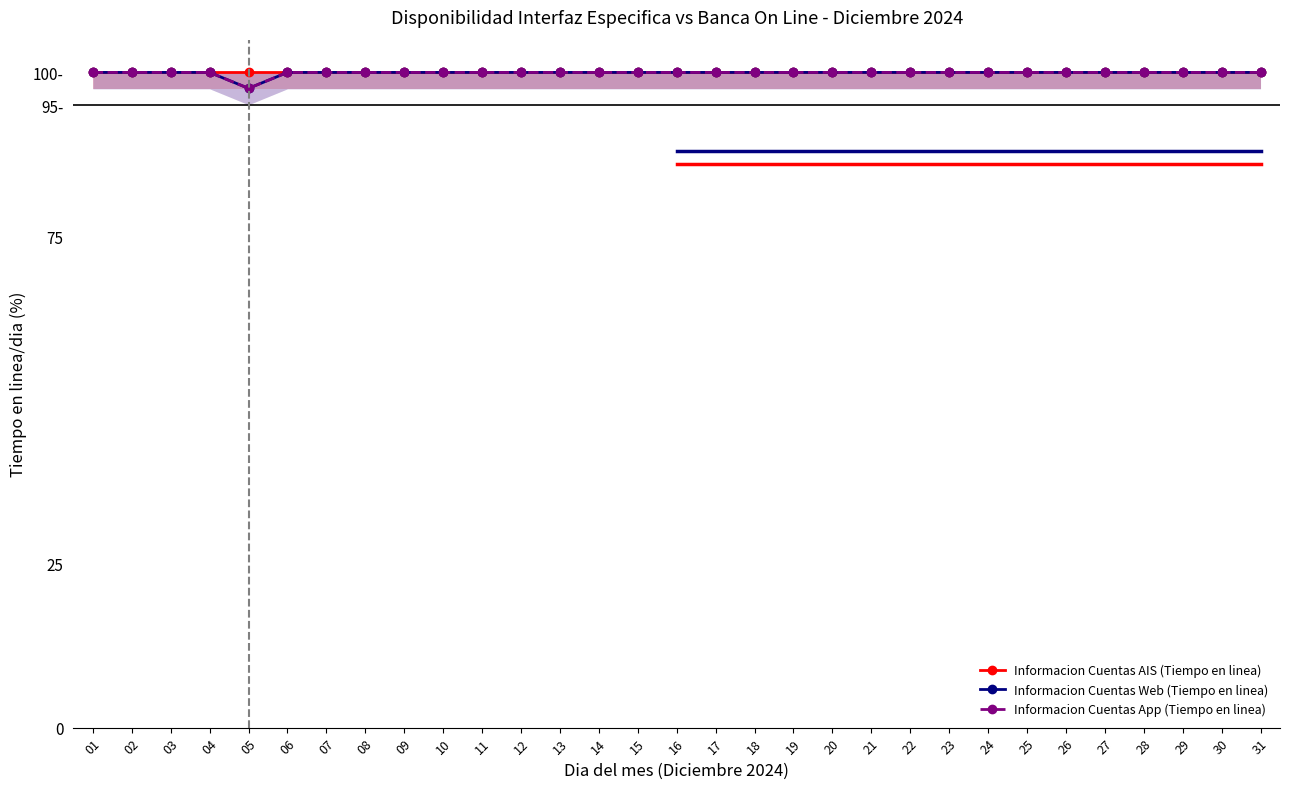

The Informacion Cuentas AIS (Tiempo en linea) series shows 137.2 at 03. True or false?

False